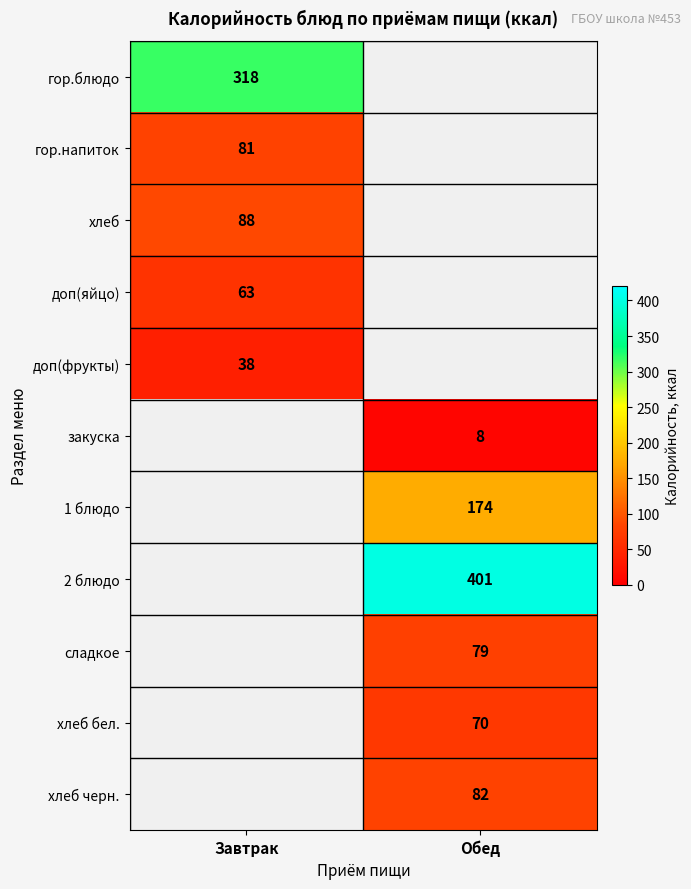

What is the spread (max minus min) of values at Завтрак?

280.0